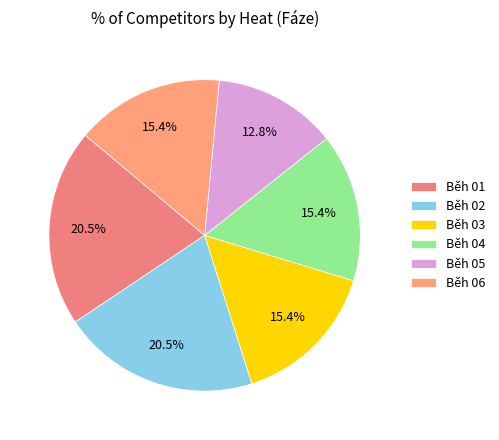

The Běh 02 slice represents 9% of the pie. True or false?

False